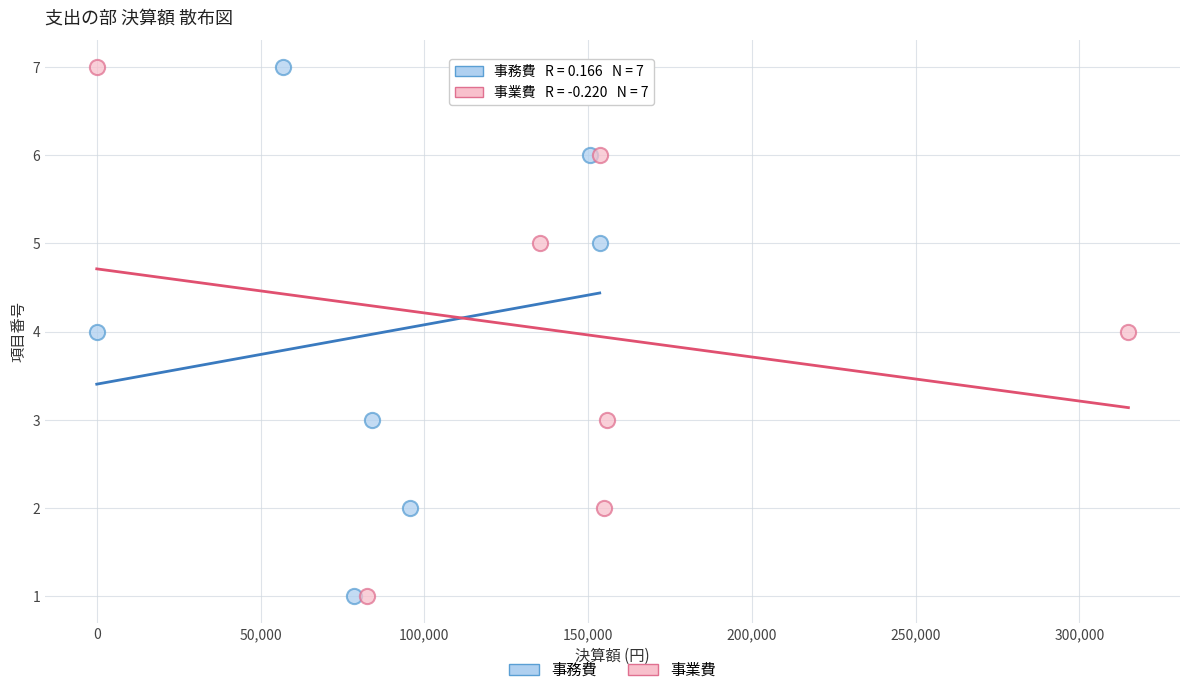

What are all the series names shown in the legend?

事務費, 事業費